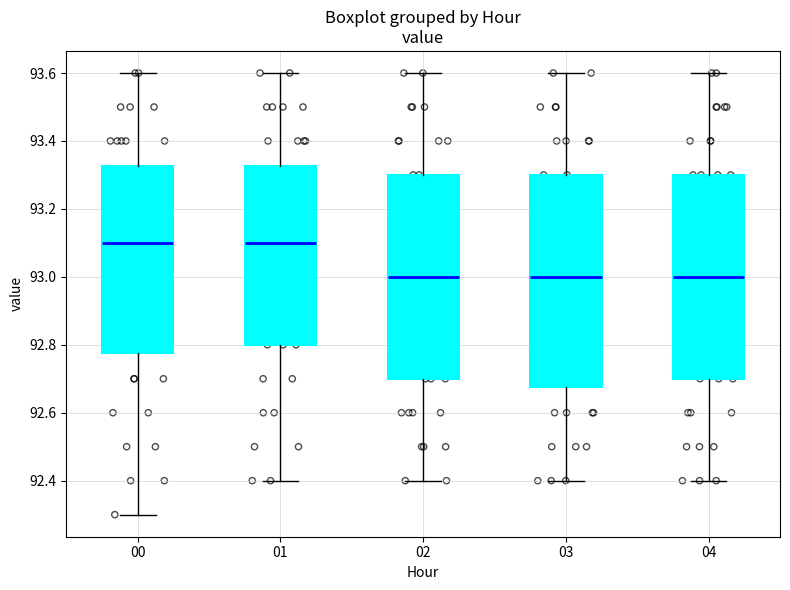

Reading left to right, transcribe this box plot: for each box, give where its median line is, the range the box spans, and where its two whiskers end, as read against the y-axis. The values are not printed on the chart, so give them approximately, as read against the axis.

00: median 93.10, box 92.78 to 93.32, whiskers 92.30 to 93.60
01: median 93.10, box 92.80 to 93.32, whiskers 92.40 to 93.60
02: median 93.00, box 92.70 to 93.30, whiskers 92.40 to 93.60
03: median 93.00, box 92.68 to 93.30, whiskers 92.40 to 93.60
04: median 93.00, box 92.70 to 93.30, whiskers 92.40 to 93.60